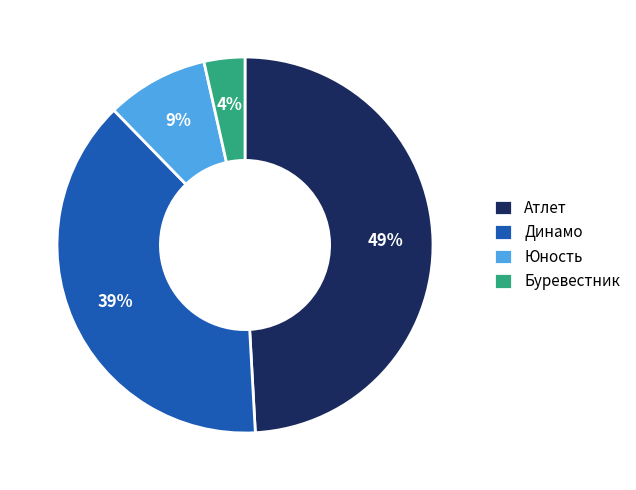

Between Юность and Буревестник, which is larger?

Юность